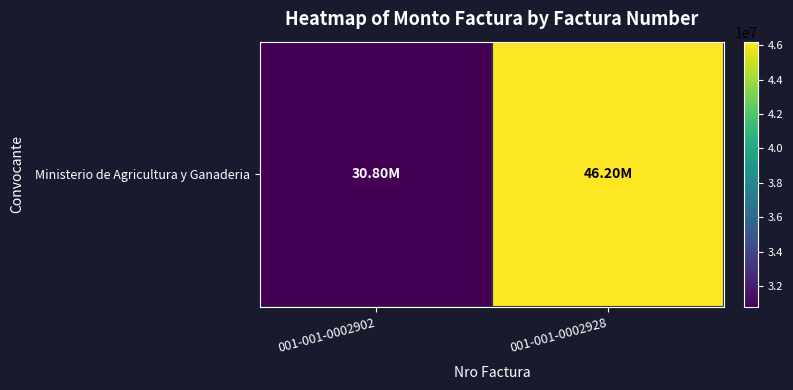

What is the difference between the maximum and minimum values?

15400000